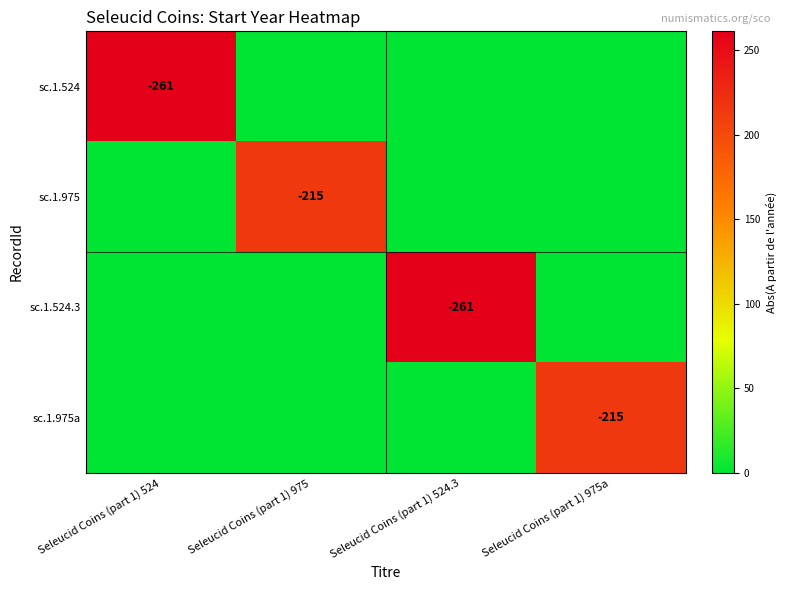

Between Seleucid Coins (part 1) 975 and Seleucid Coins (part 1) 975a, which is larger?

Seleucid Coins (part 1) 975